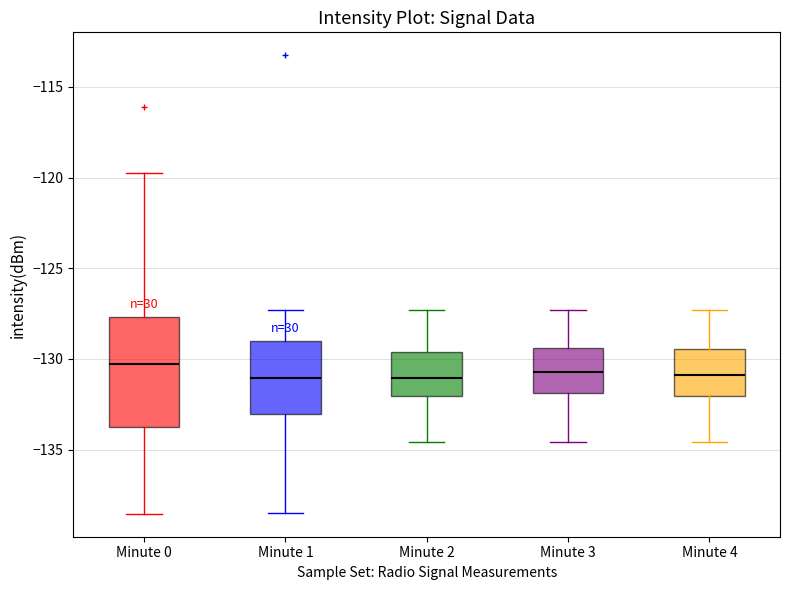

Reading left to right, transcribe this box plot: for each box, give where its median line is, the range the box spans, and where its two whiskers end, as read against the y-axis. The values are not printed on the chart, so give them approximately, as read against the axis.

Minute 0: median -130.5, box -134.0 to -127.5, whiskers -138.5 to -119.5
Minute 1: median -131.0, box -133.0 to -129.0, whiskers -138.5 to -127.5
Minute 2: median -131.0, box -132.0 to -129.5, whiskers -134.5 to -127.5
Minute 3: median -130.5, box -132.0 to -129.5, whiskers -134.5 to -127.5
Minute 4: median -131.0, box -132.0 to -129.5, whiskers -134.5 to -127.5